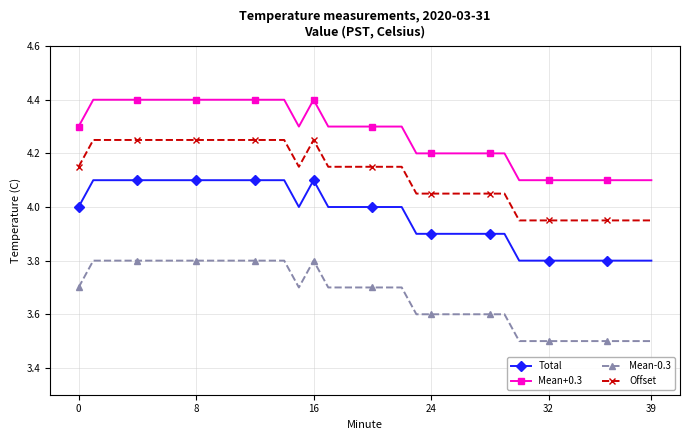

Count the number of categories in the chart.

40